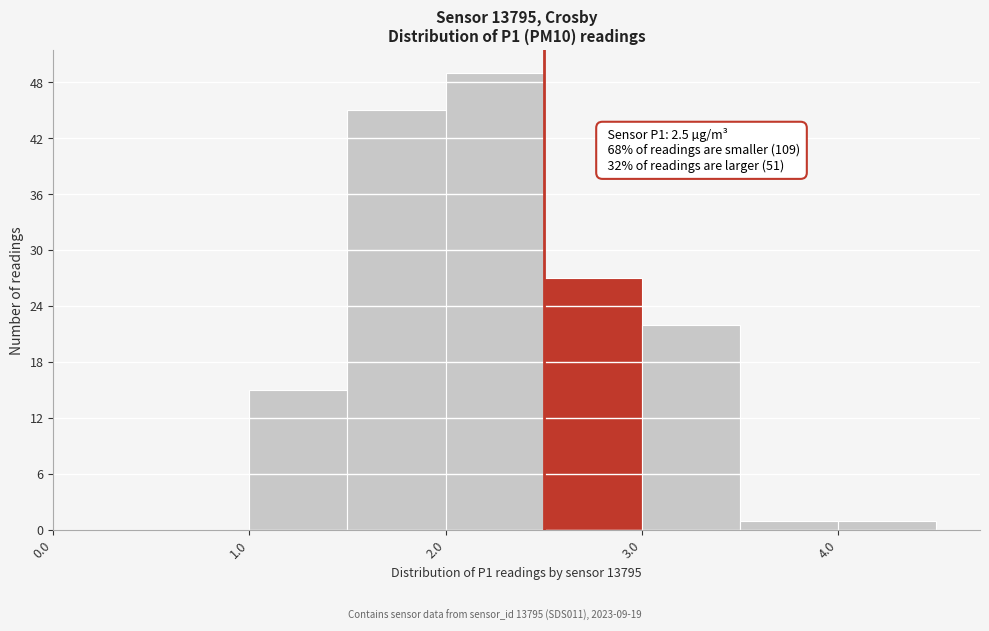

Over which range of the x-axis is the bar tallest?

2.0 to 2.5